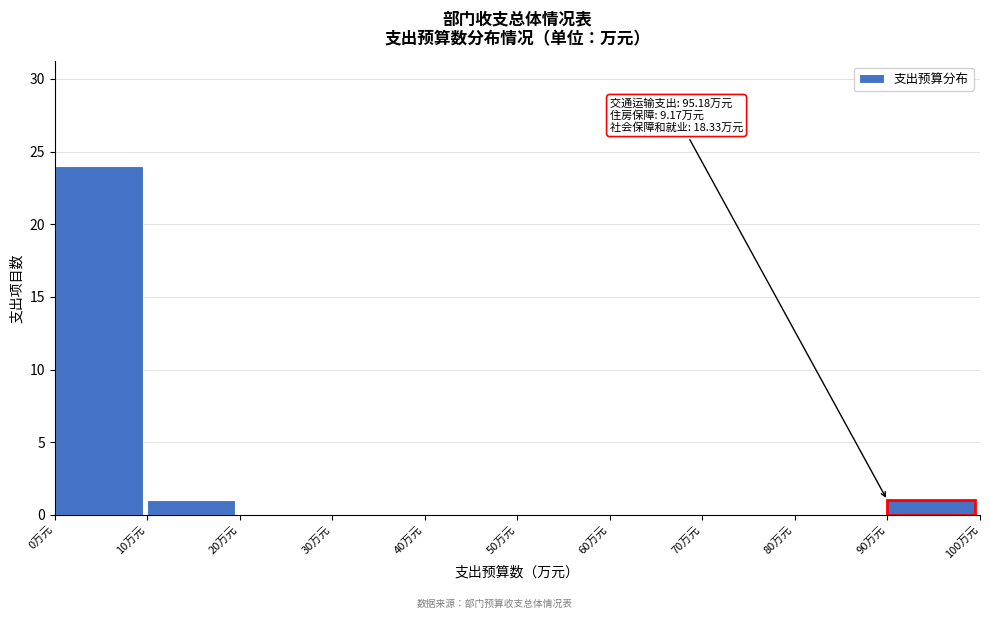

Over which range of the x-axis is the bar tallest?

0 to 10